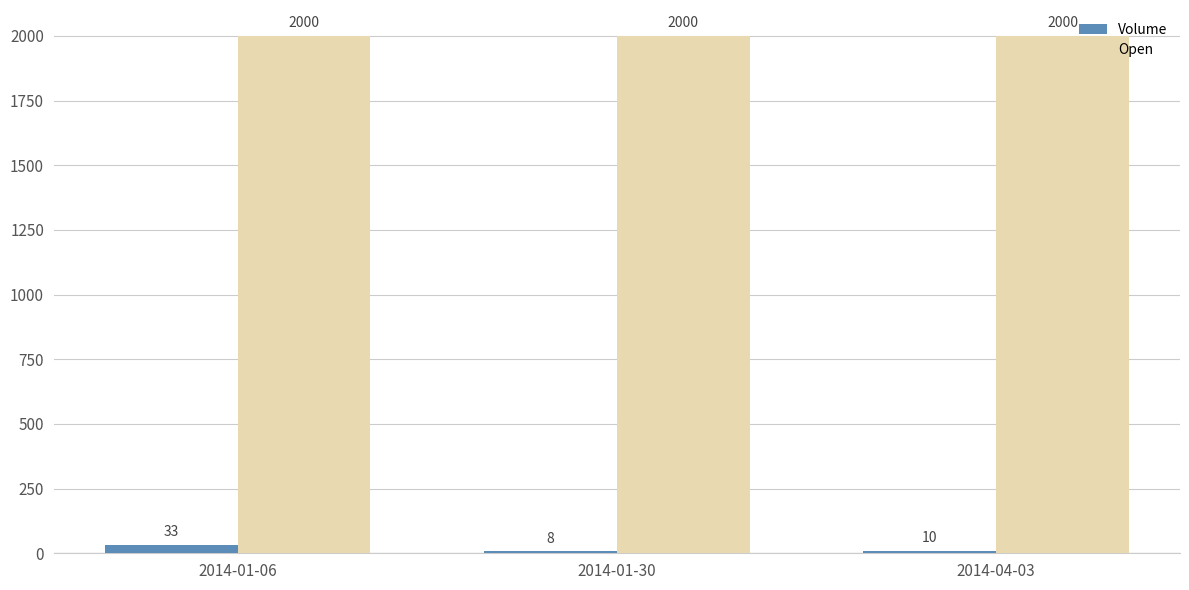

What is the difference between the Volume values at 2014-04-03 and 2014-01-30?

2